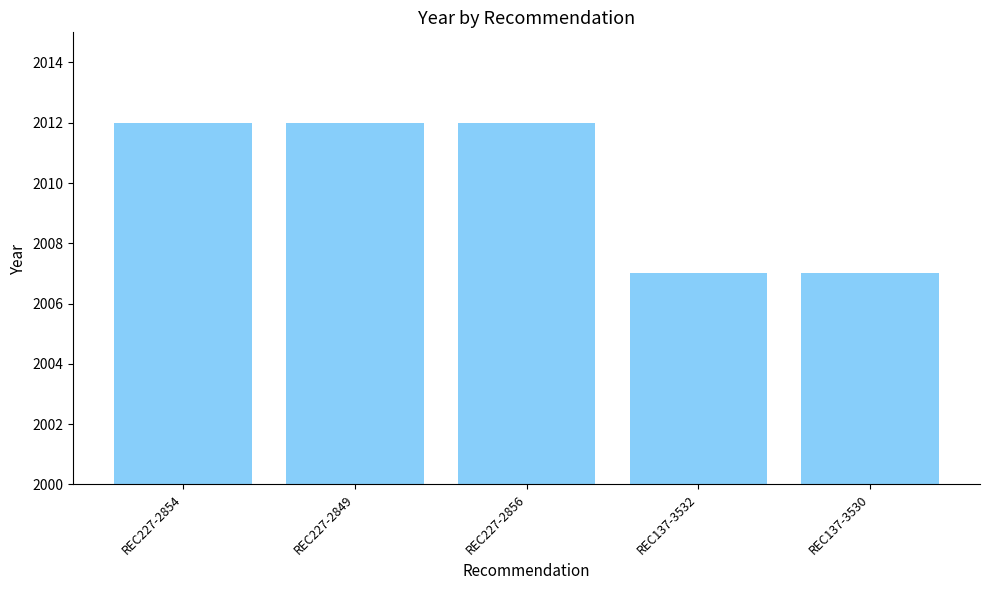

The value at REC227-2856 is 1069. True or false?

False